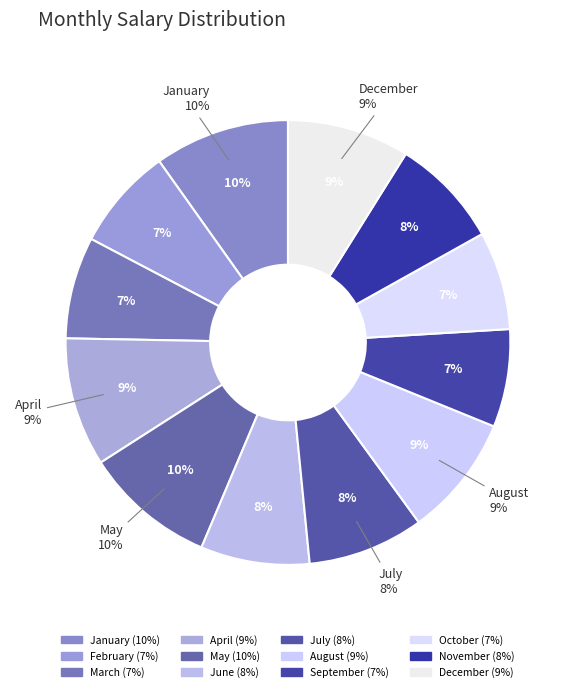

What percentage is the May slice, to the nearest percent?

10%